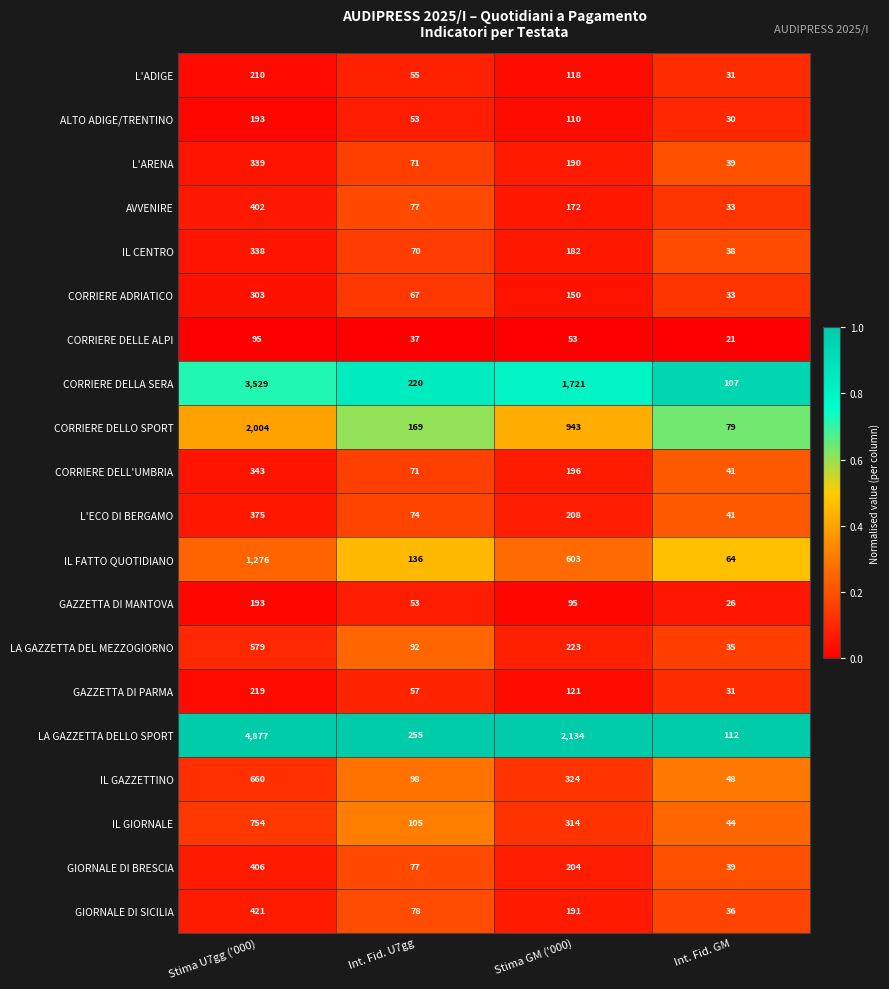

What is the spread (max minus min) of values at Stima GM ('000)?

2081